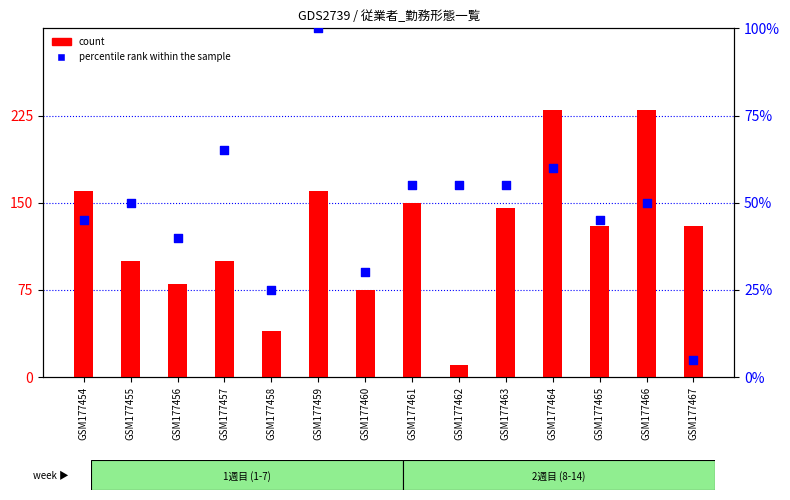

At which category is the sum across all series the highest?

GSM177464